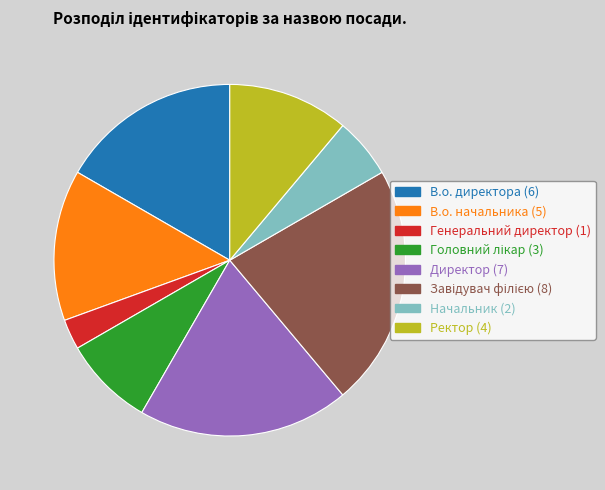

How many slices are in this pie chart?

8